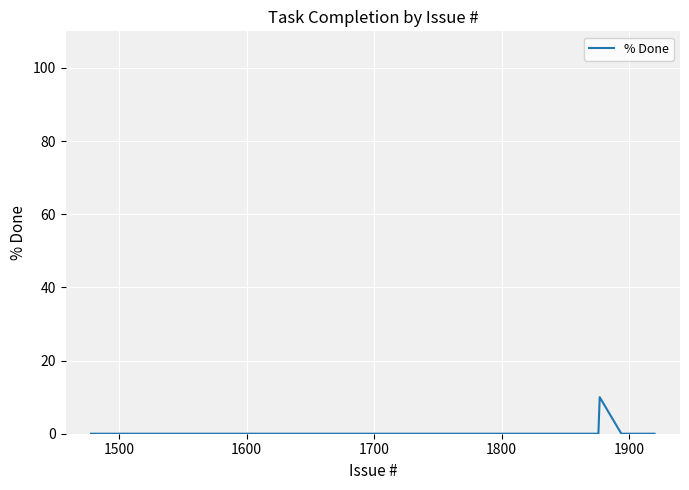

The chart shows a value of -6 at 1800. True or false?

False